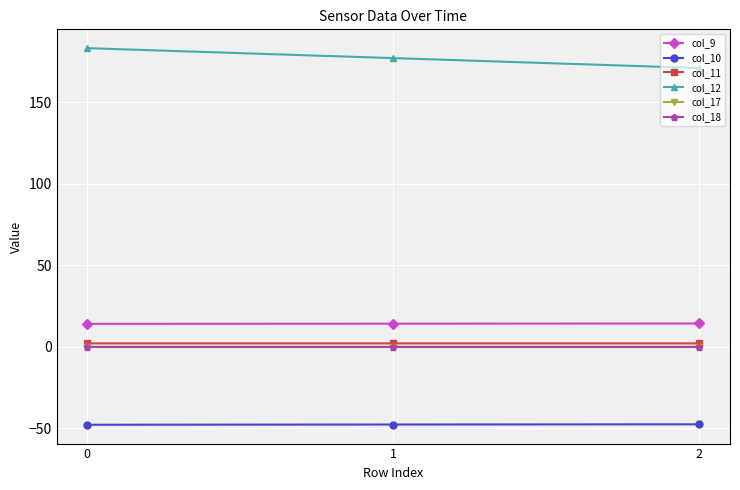

At how many categories does at least one series exceed 36?

3